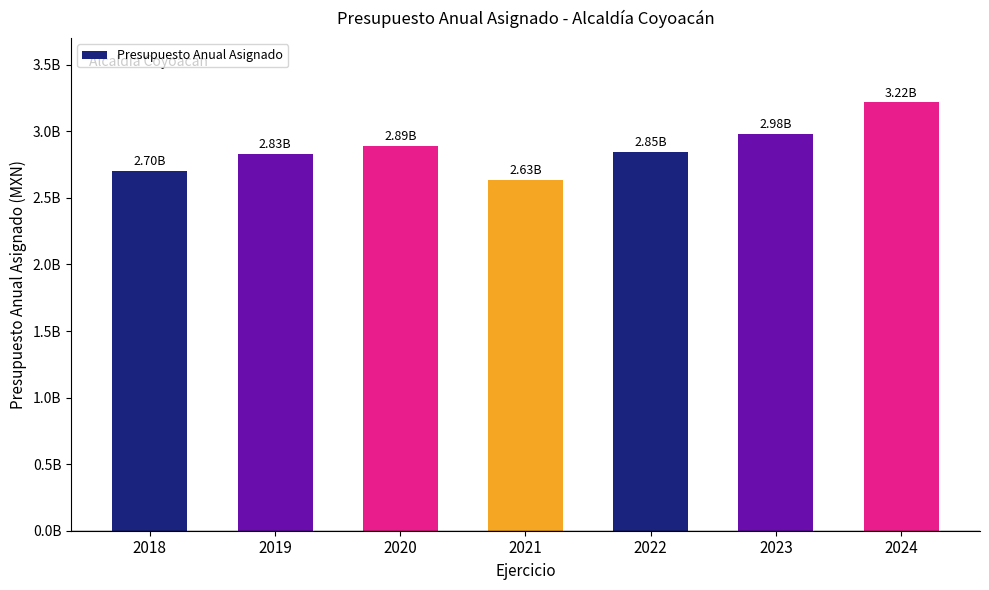

What is the maximum value shown in the chart?

3216678984